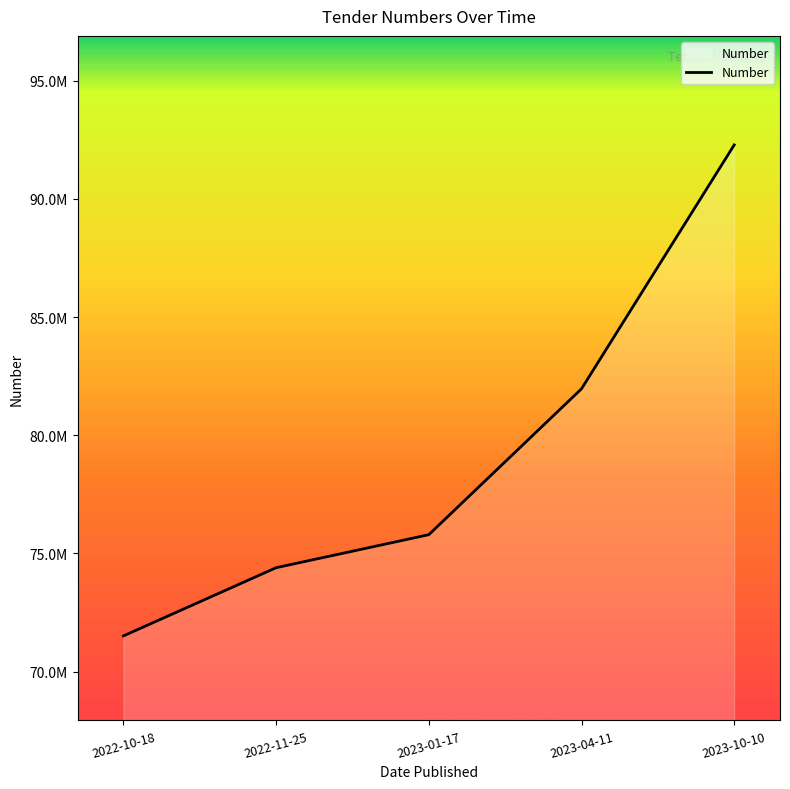

What is the sum of the values at 2023-01-17 and 2023-04-11?

157755167